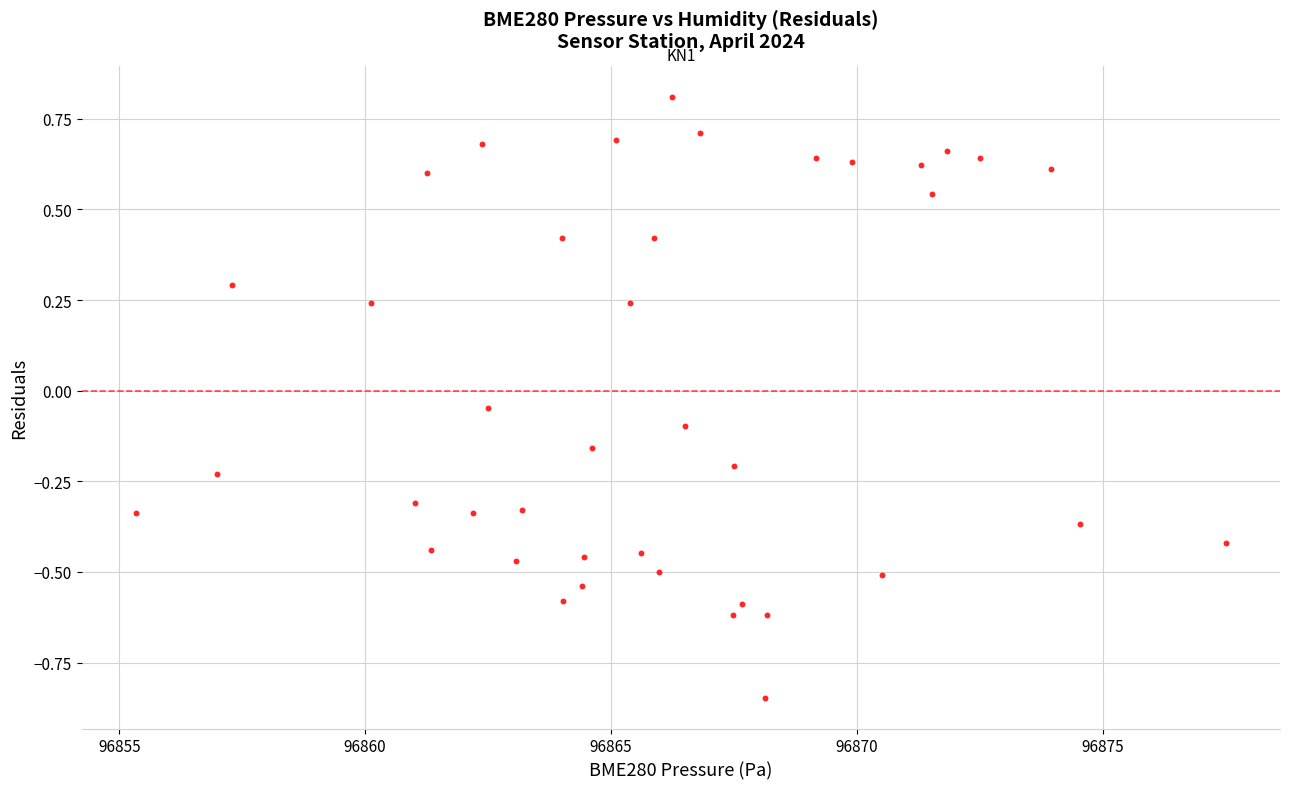

What is the range of Y values (max minus min)?

1.7